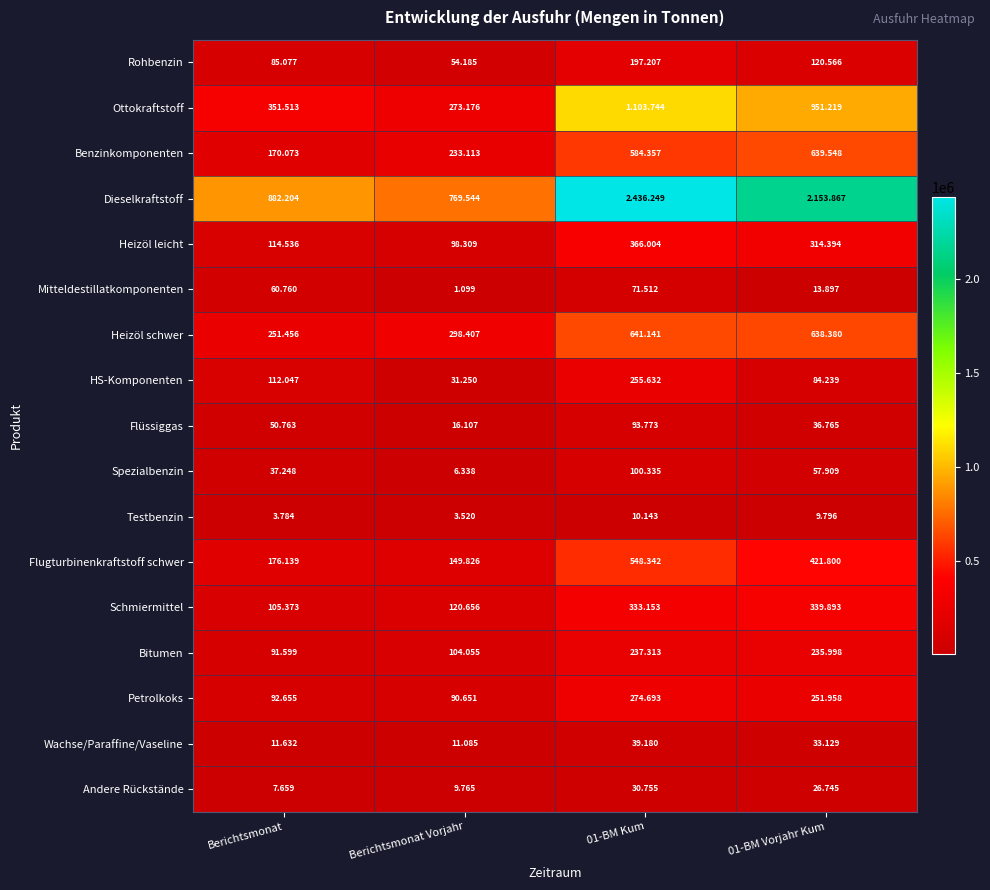

Which series has the widest spread of values?

Dieselkraftstoff